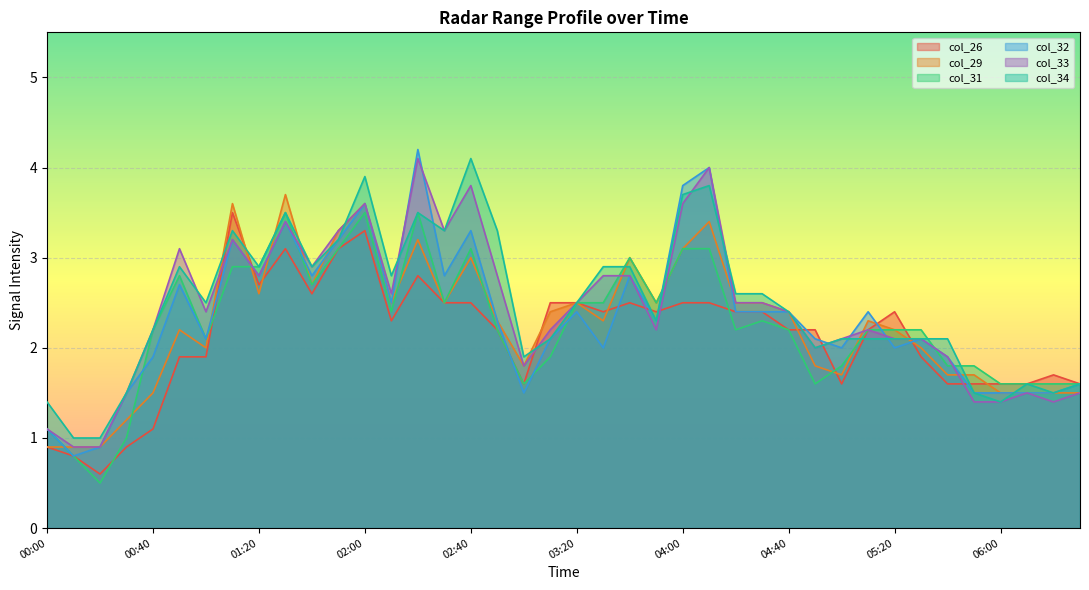

Rank the series by their maximum value, from lowest to highest.

col_26, col_31, col_29, col_33, col_34, col_32